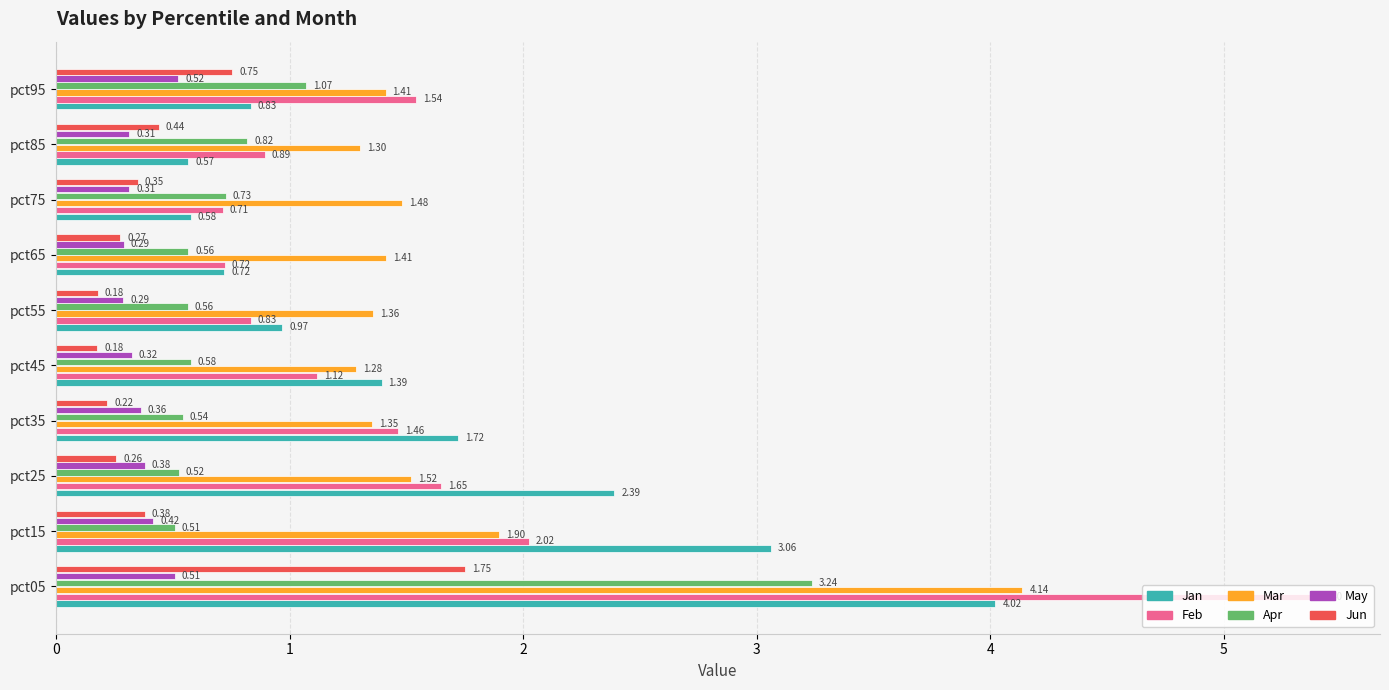

What is the sum of all May values?

3.7